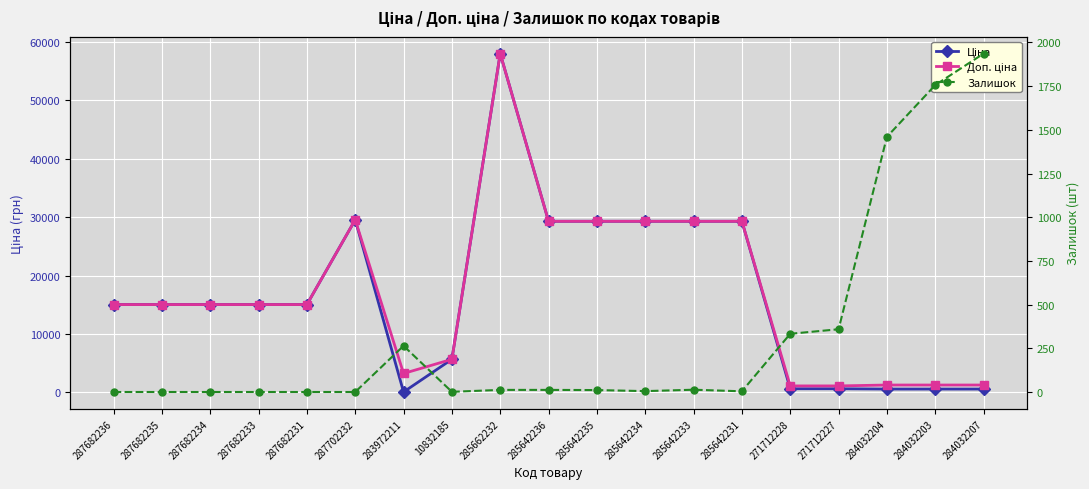

Which series changed the most between 287682234 and 285642233?

Ціна